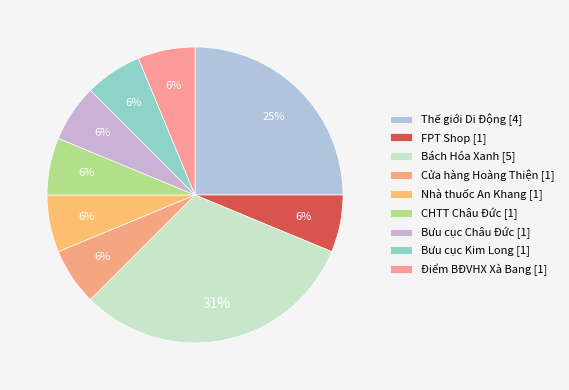

Rank the categories by value from lowest to highest.

FPT Shop, Cửa hàng Hoàng Thiện, Nhà thuốc An Khang, CHTT Châu Đức, Bưu cục Châu Đức, Bưu cục Kim Long, Điểm BĐVHX Xà Bang, Thế giới Di Động, Bách Hóa Xanh